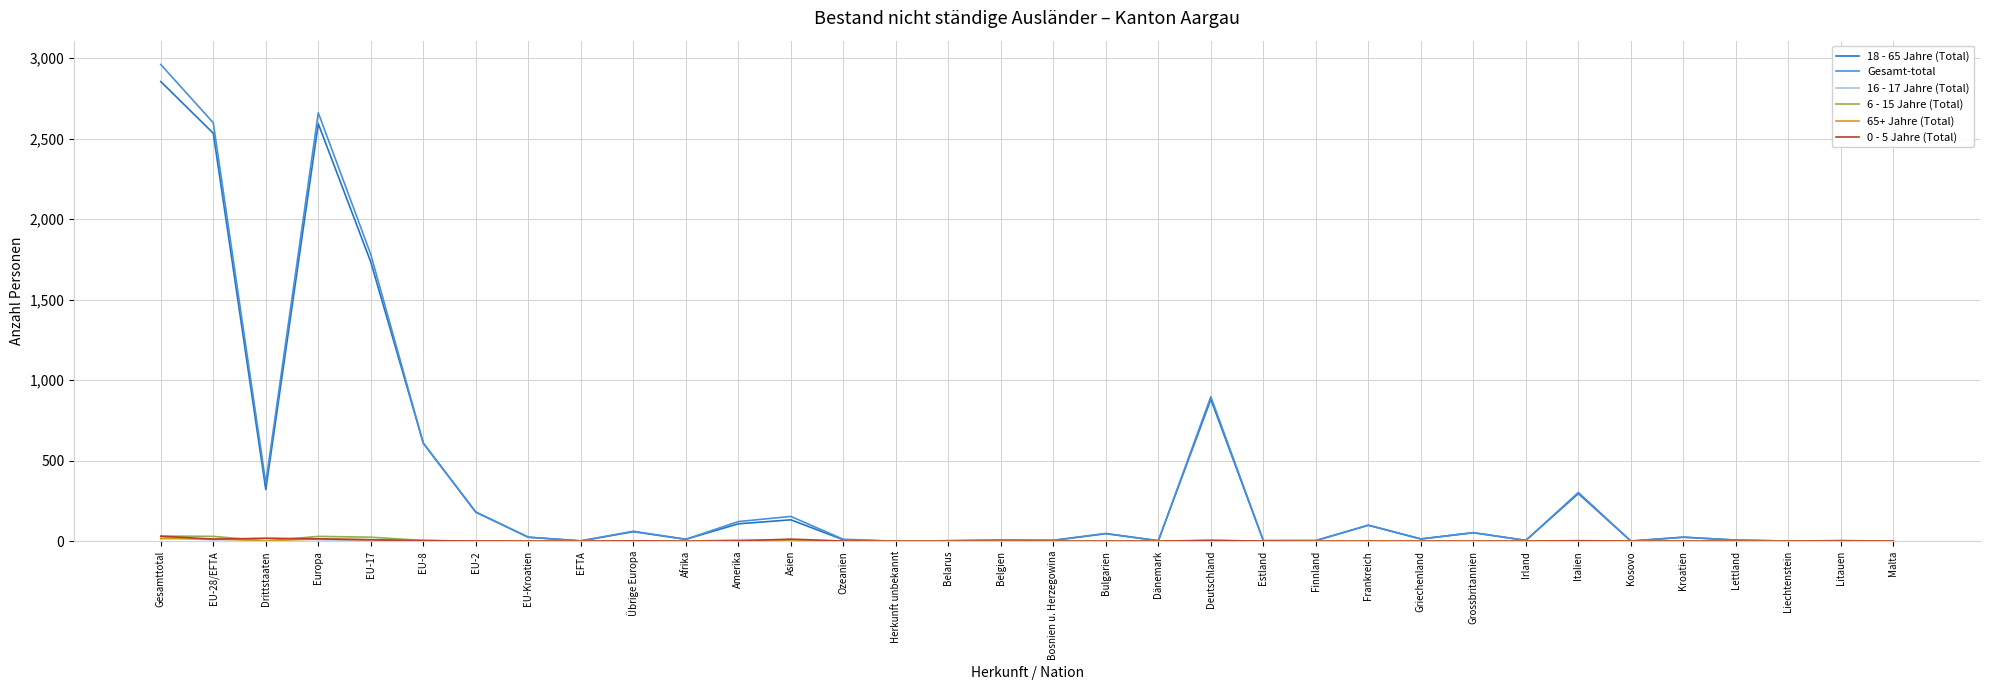

Which series has the widest spread of values?

Gesamt-total